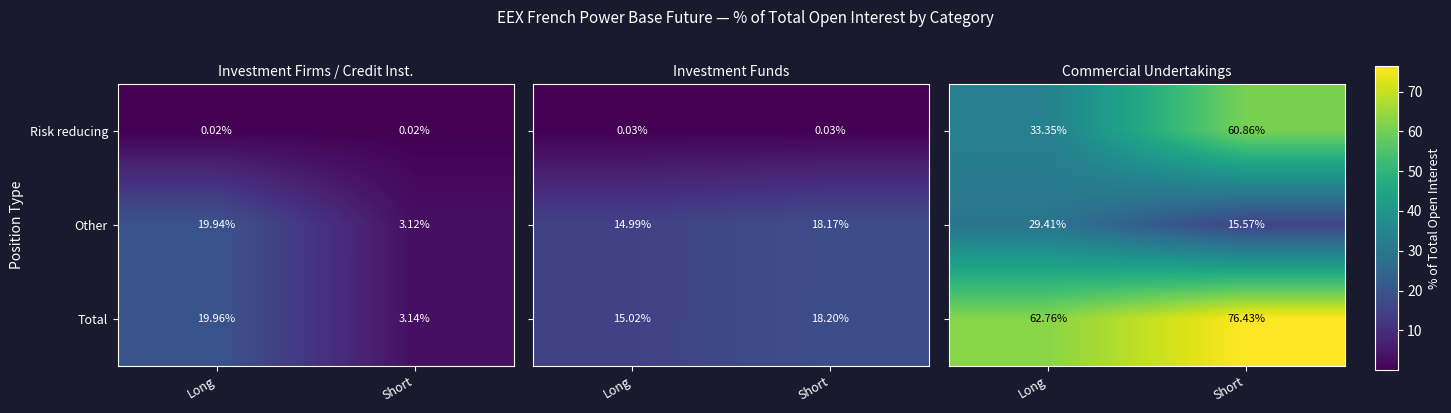

Count the number of categories in the chart.

2